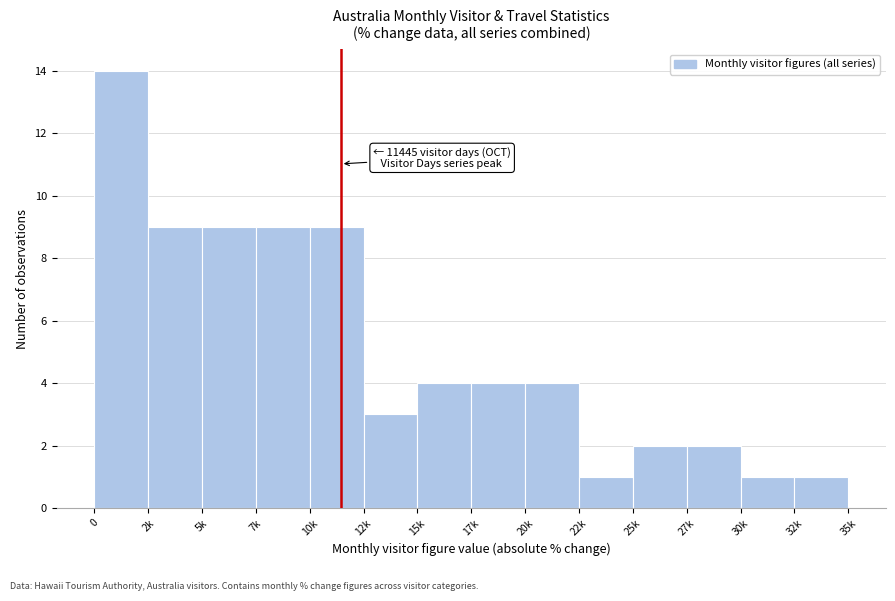

Reading right to left, transcribe all the data shown in this chart.

32k=1	30k=1	27k=2	25k=2	22k=1	20k=4	17k=4	15k=4	12k=3	10k=9	7k=9	5k=9	2k=9	0=14